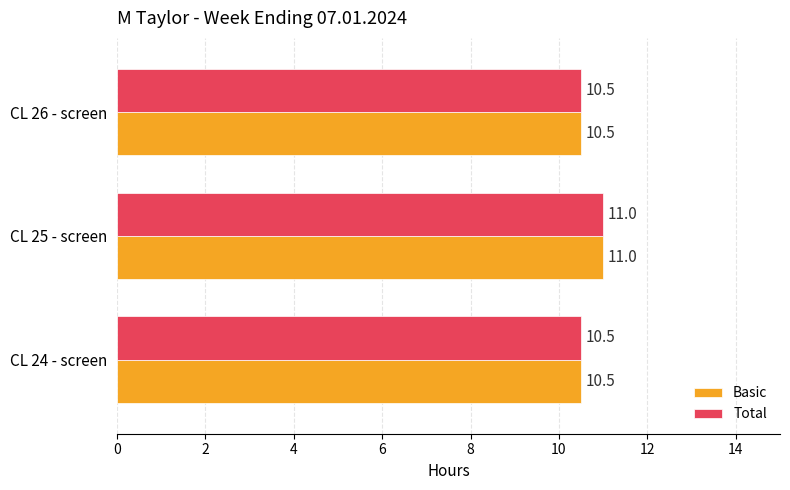

Count the Total values in the range 10 to 11.

3